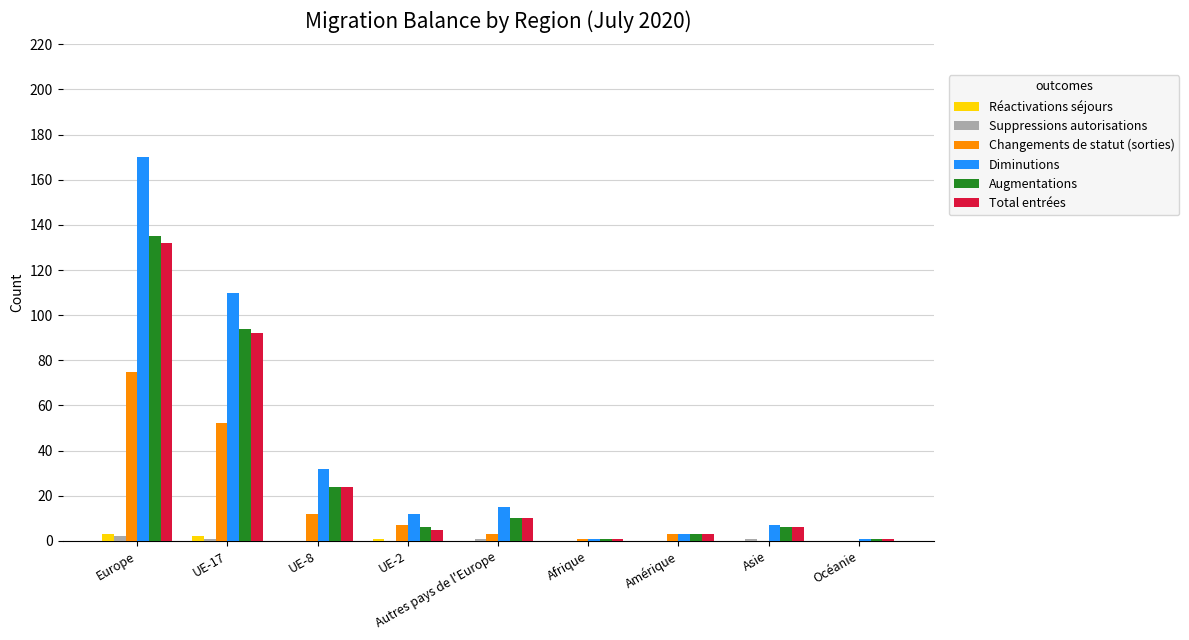

Which series has the largest range (max minus min)?

Diminutions